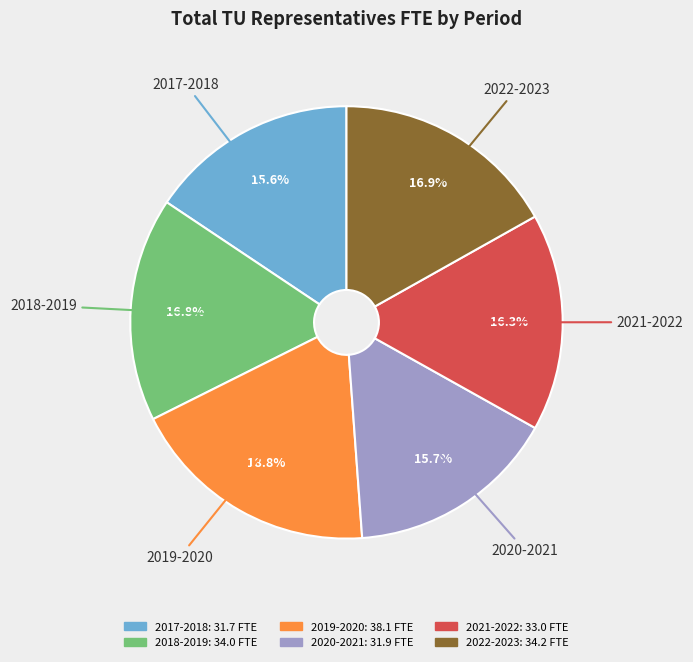

Does 2018-2019 represent more than half of the total?

No